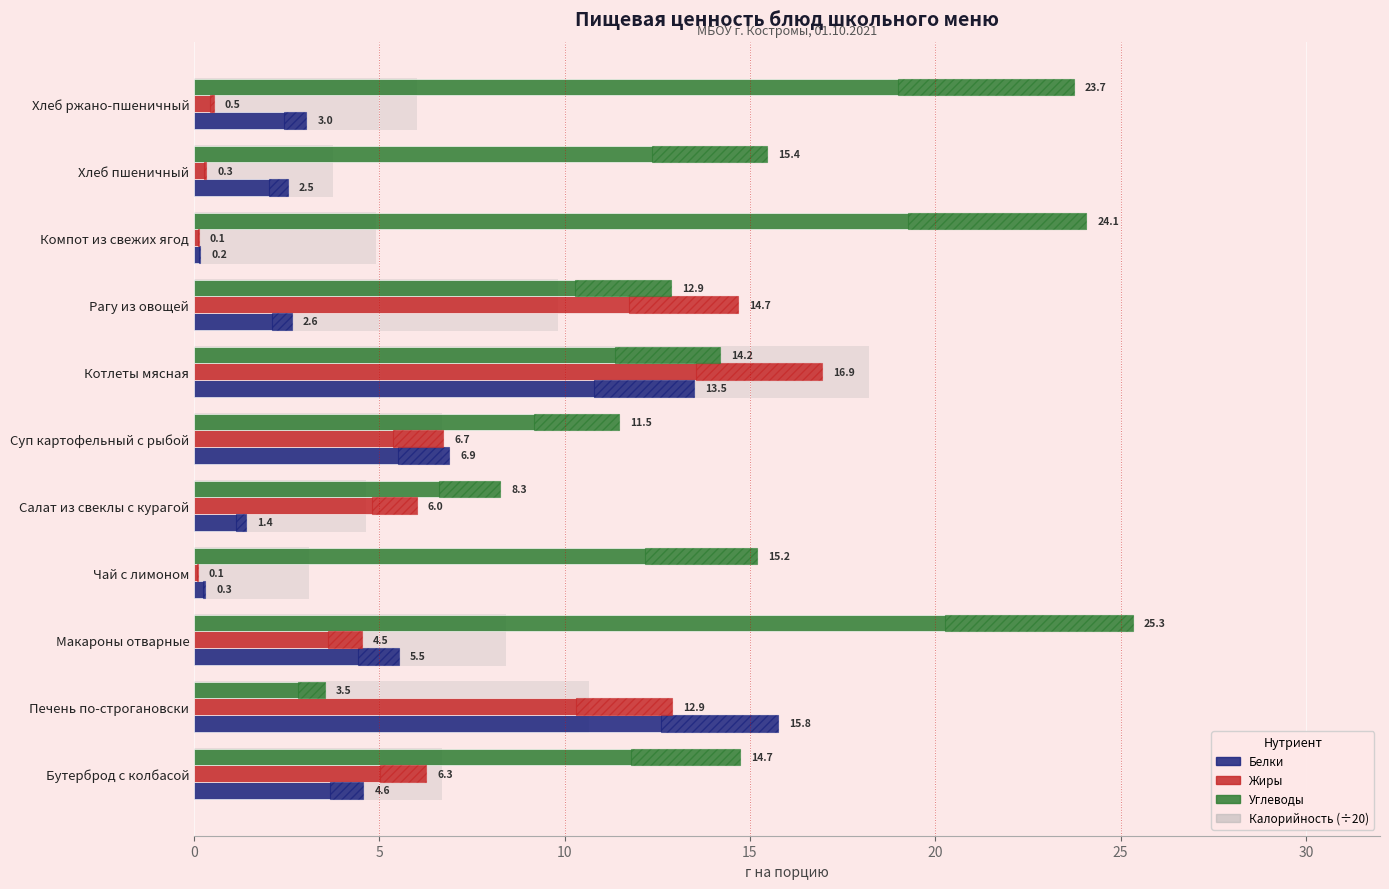

What is the highest value of the Углеводы series?

25.3